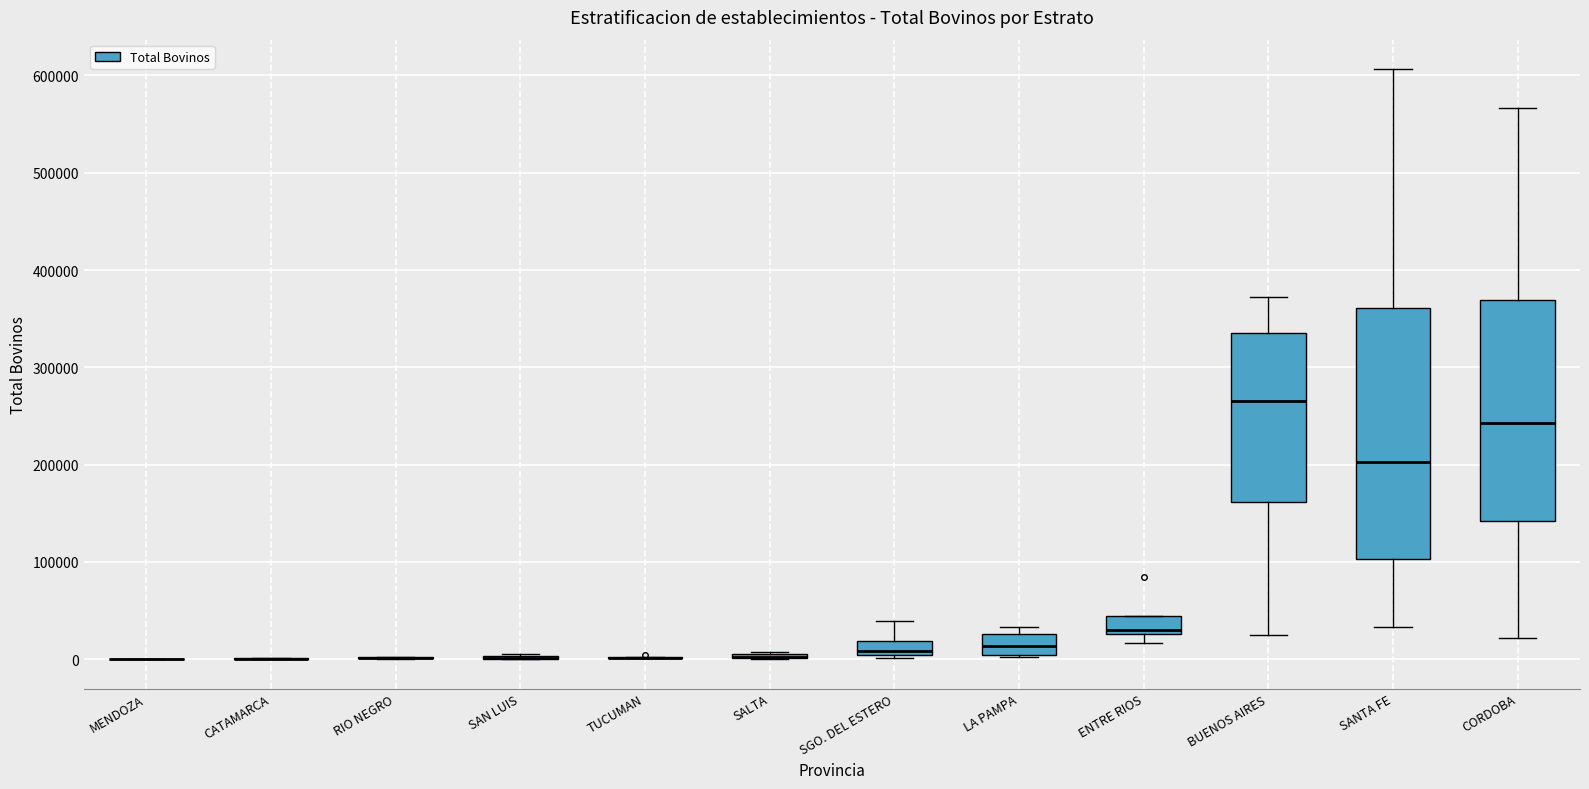

Which box is the tallest, from its lower edge to its upper edge?

SANTA FE